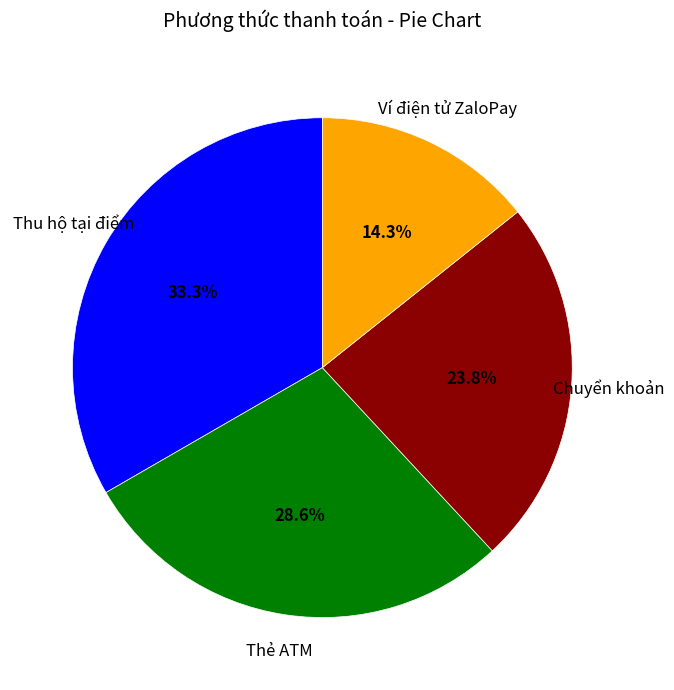

How many segments does this pie chart have?

4